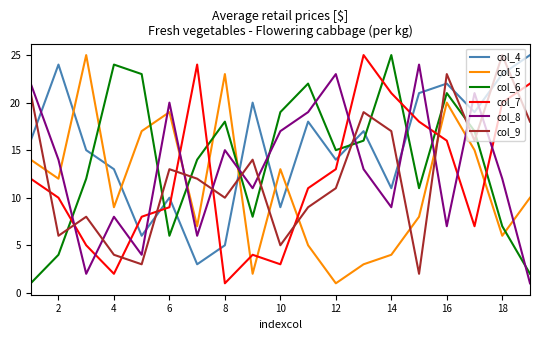

After their last crossing, which series has the higher values: col_4 or col_9?

col_4